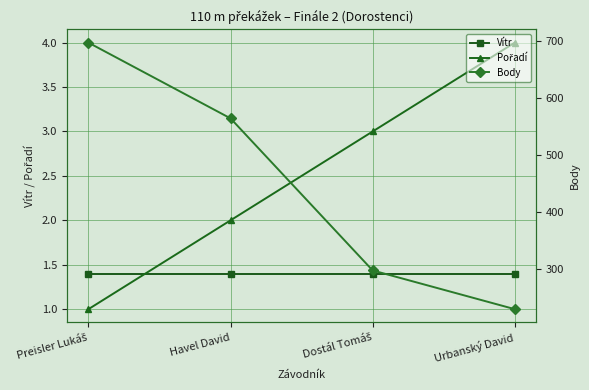

How many data points in Body are above 564?

1